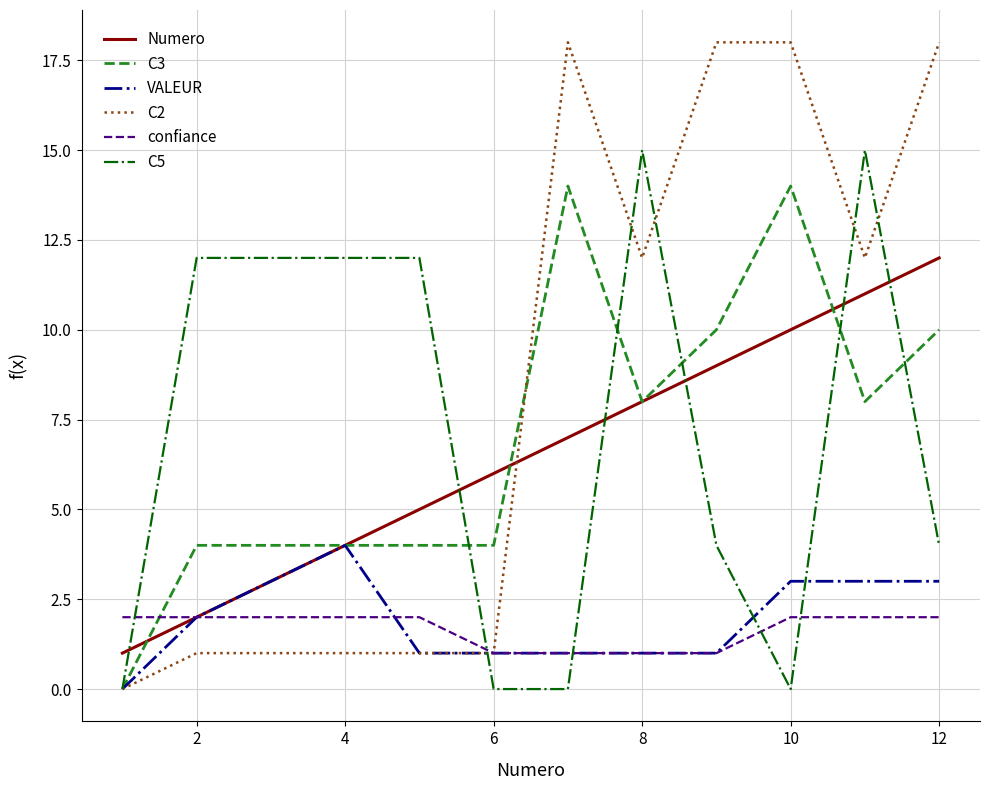

Which series has the widest spread of values?

C2